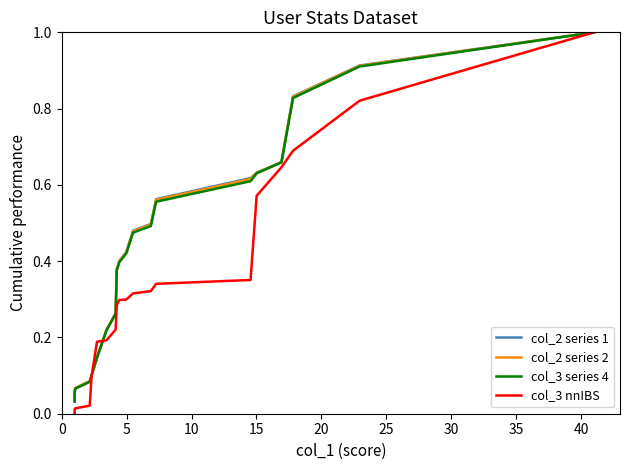

Which series has the widest spread of values?

col_3 nnIBS